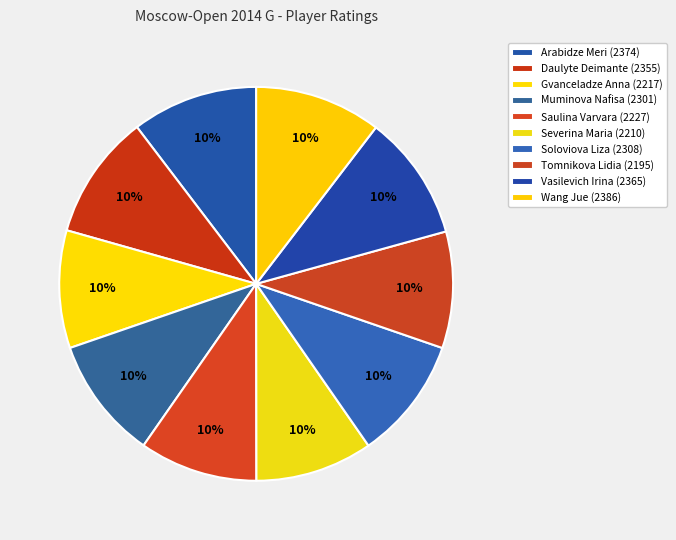

Count the number of slices in the pie.

10